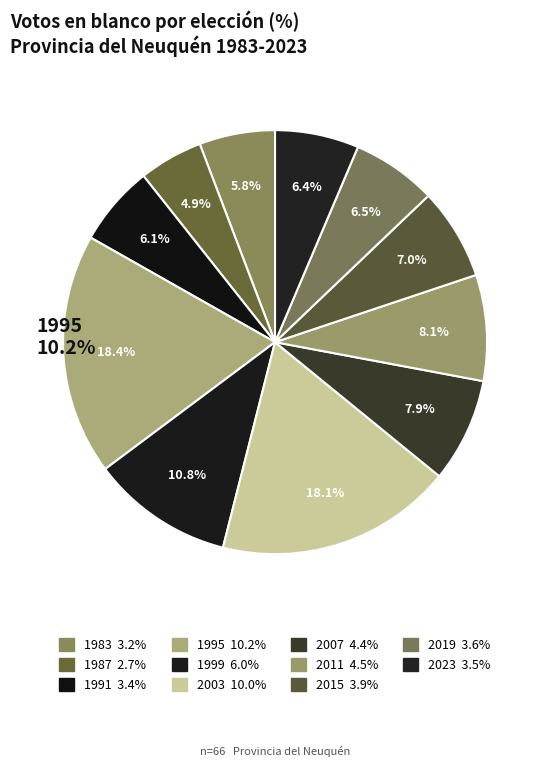

Is there any slice that represents more than half of the pie?

No